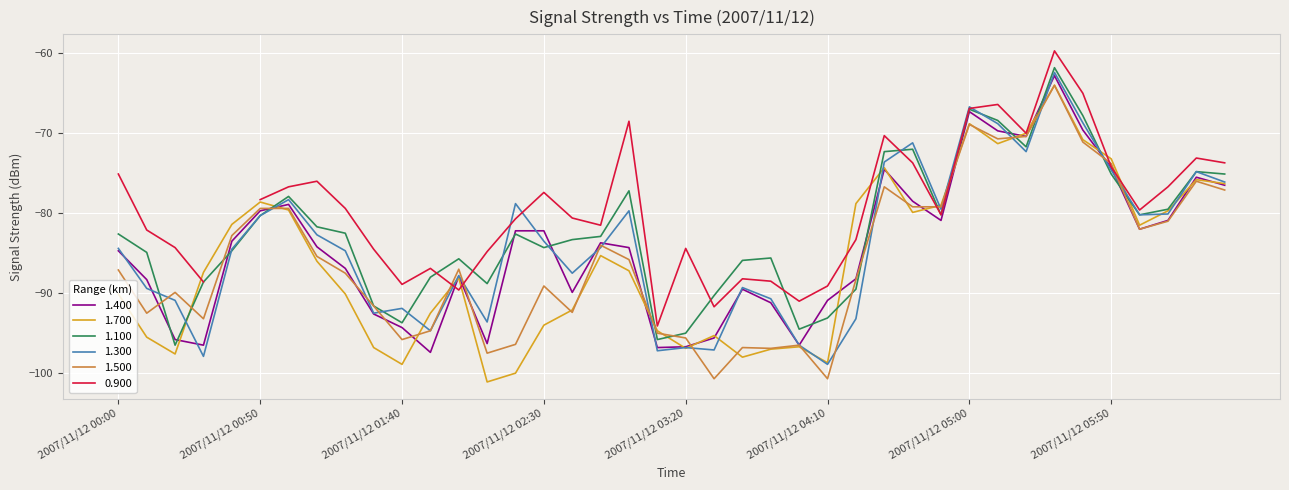

What is the minimum value for 1.300?

-98.9